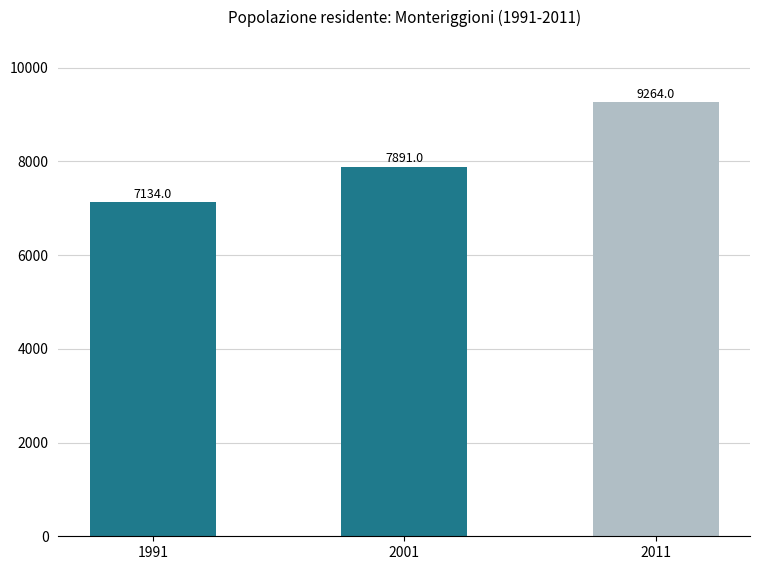

At which label is the value closest to 8199?

2001